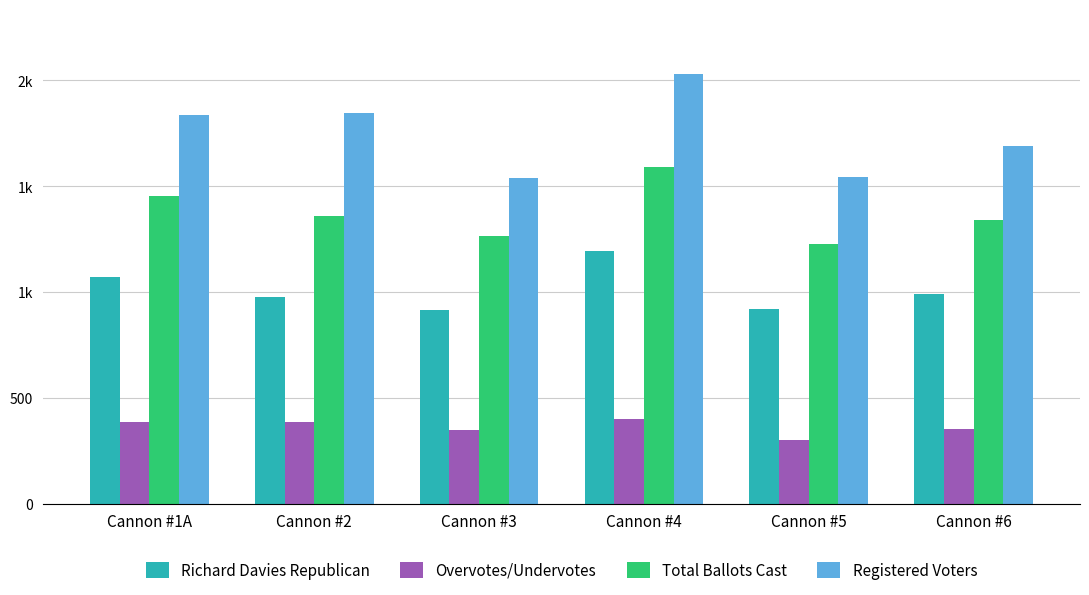

What is the spread (max minus min) of values at Cannon #6?

1339